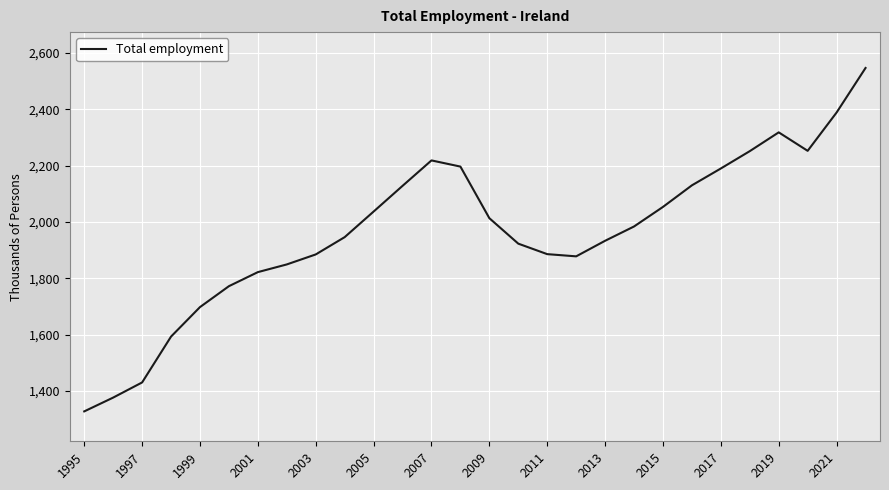

What is the difference between the maximum and minimum values?

1219.4